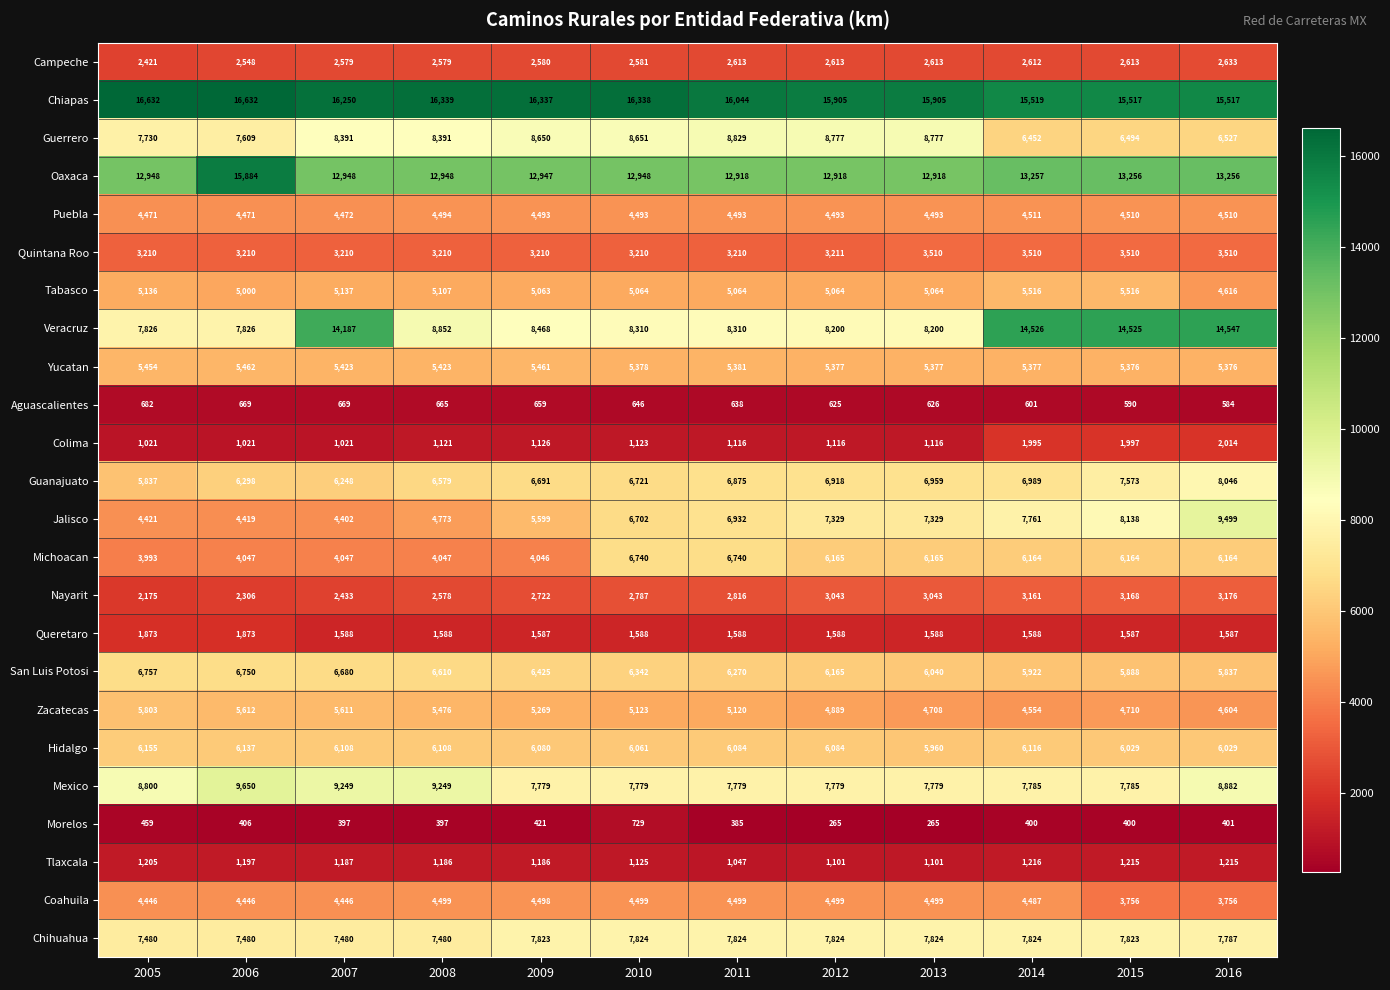

Which series has the widest spread of values?

Veracruz